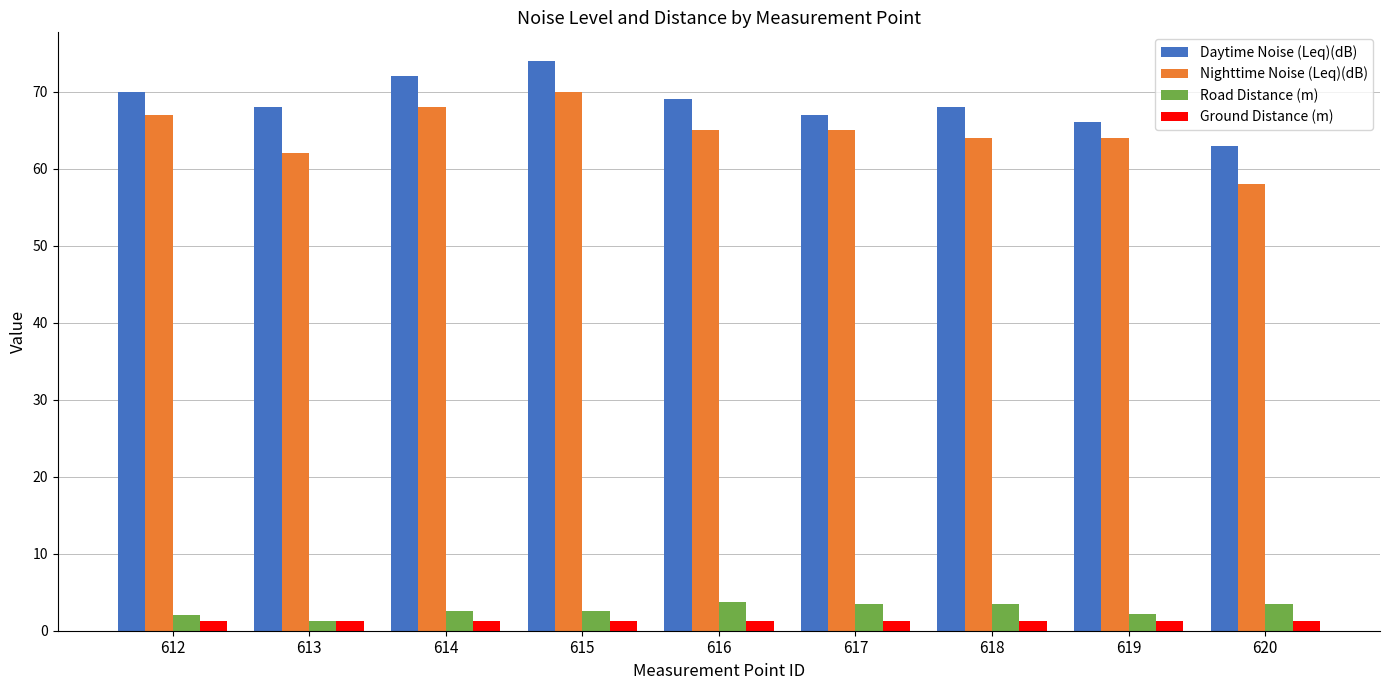

Does the chart contain stacked bars?

No